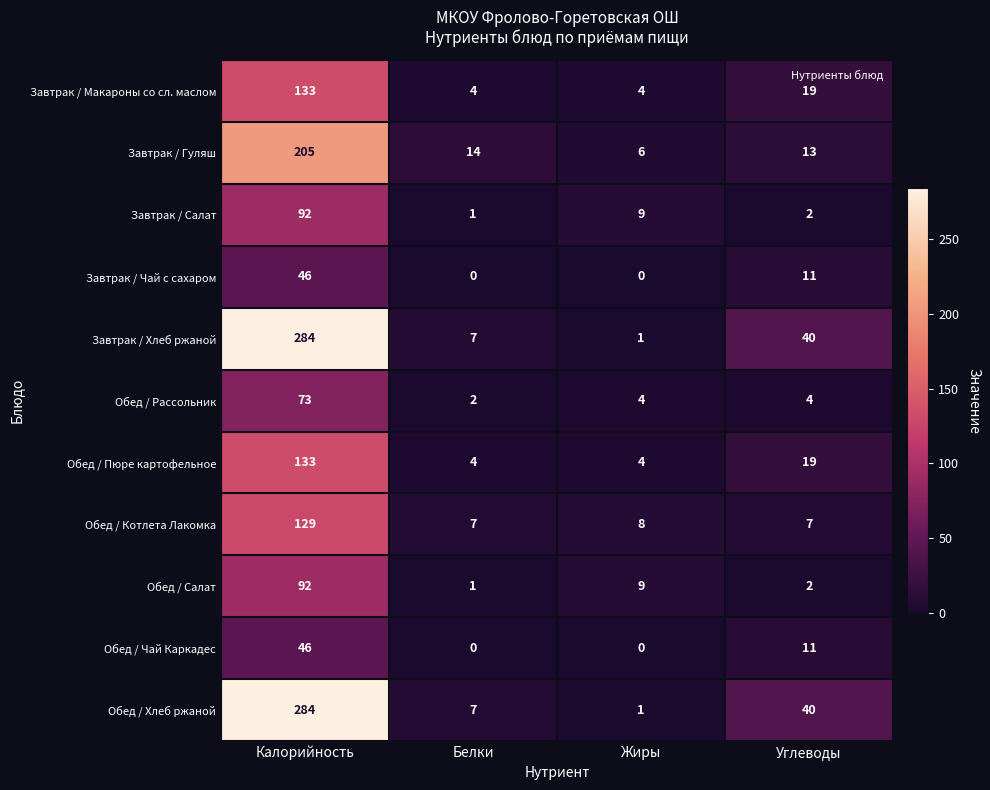

What is the total value across all series at Калорийность?

1517